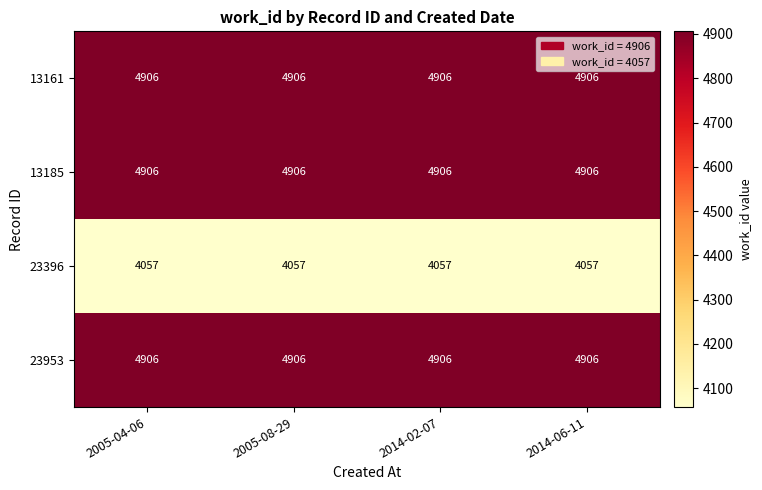

What is the minimum value shown in the chart?

4057